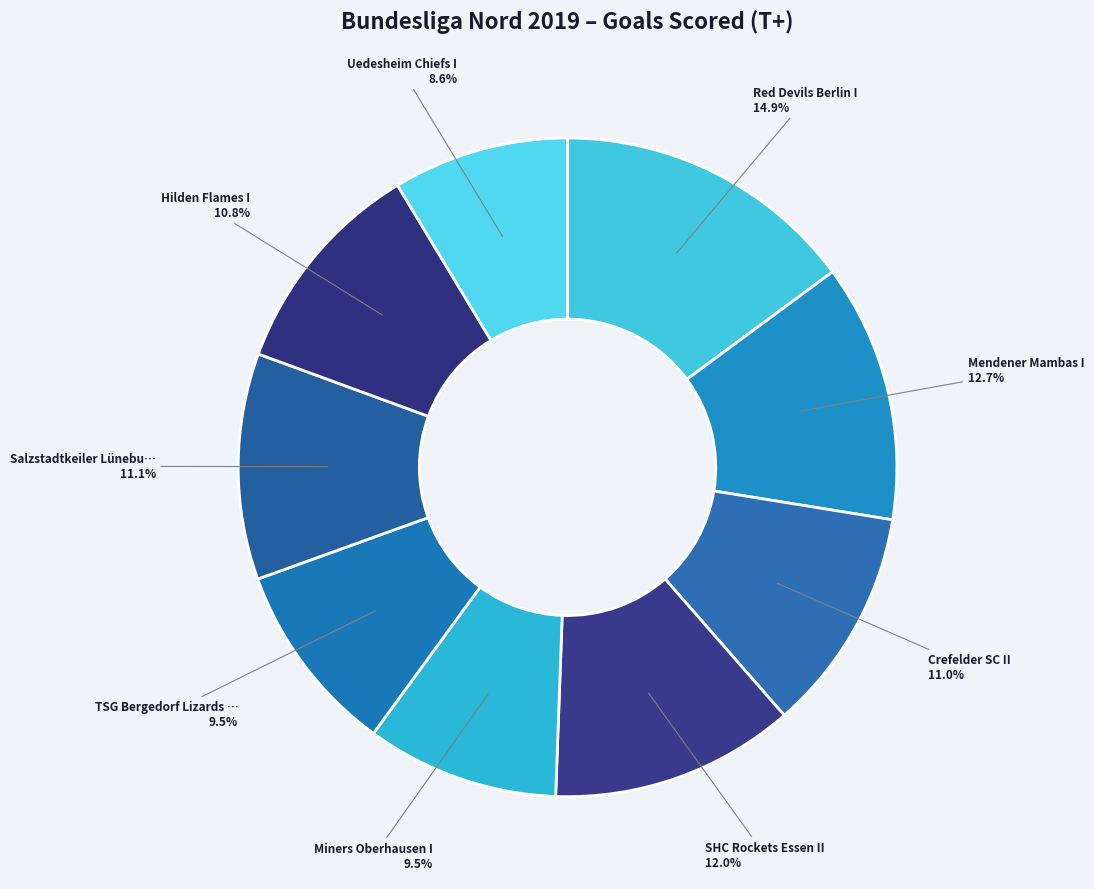

How many segments does this pie chart have?

9